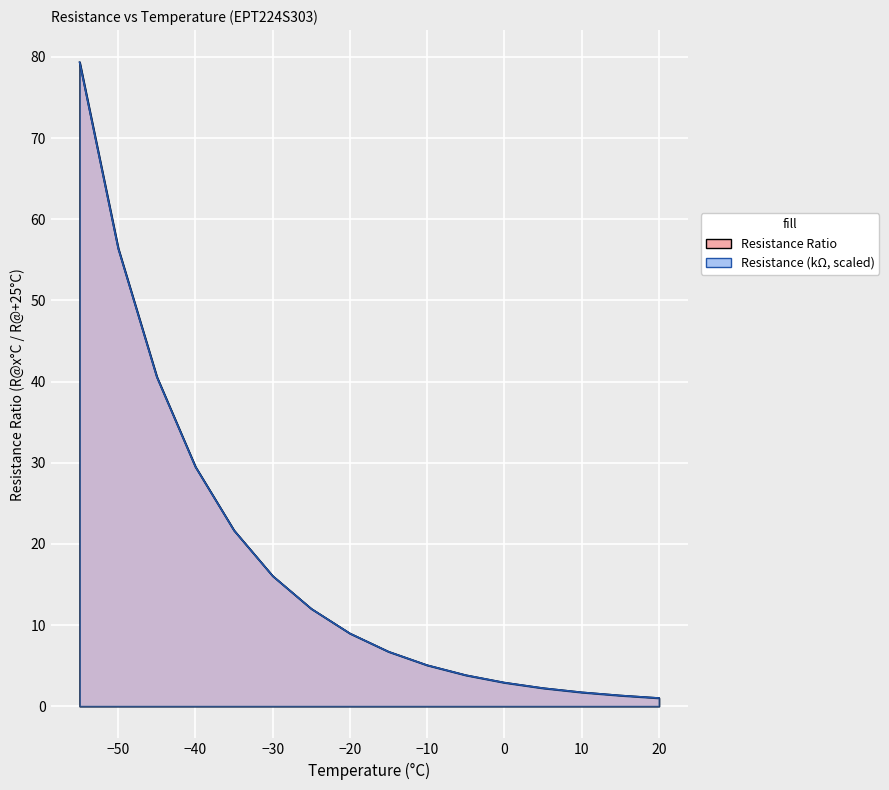

Between which two adjacent categories do Resistance (kΩ) and Resistance Ratio first intersect?

-30 and -25